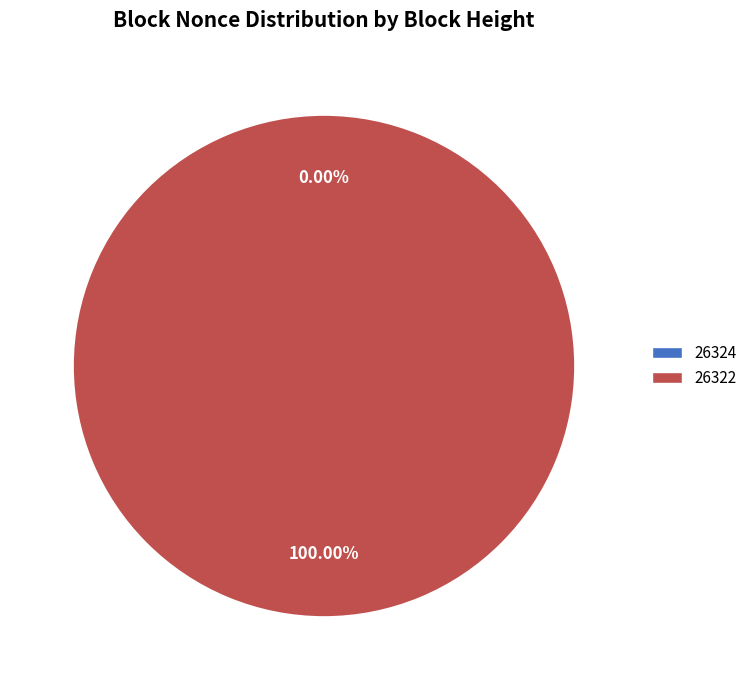

Which category has the smallest portion of the pie?

26324